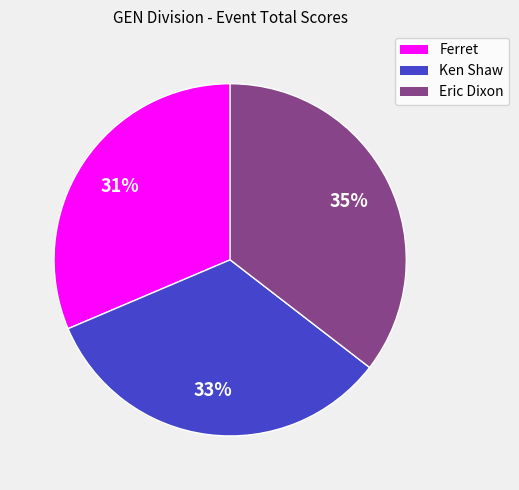

What percentage is the Ferret slice, to the nearest percent?

31%